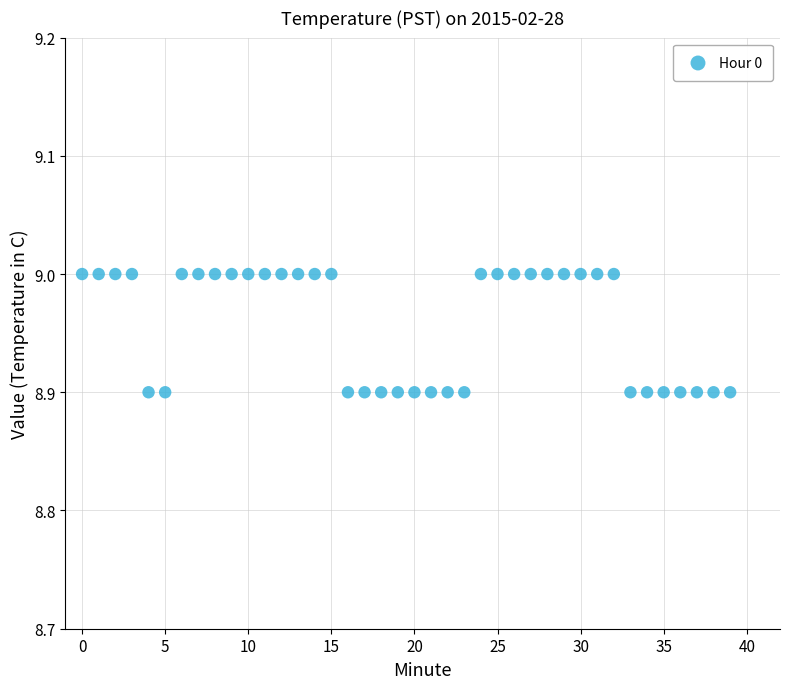

How many points are shown in the scatter plot?

40